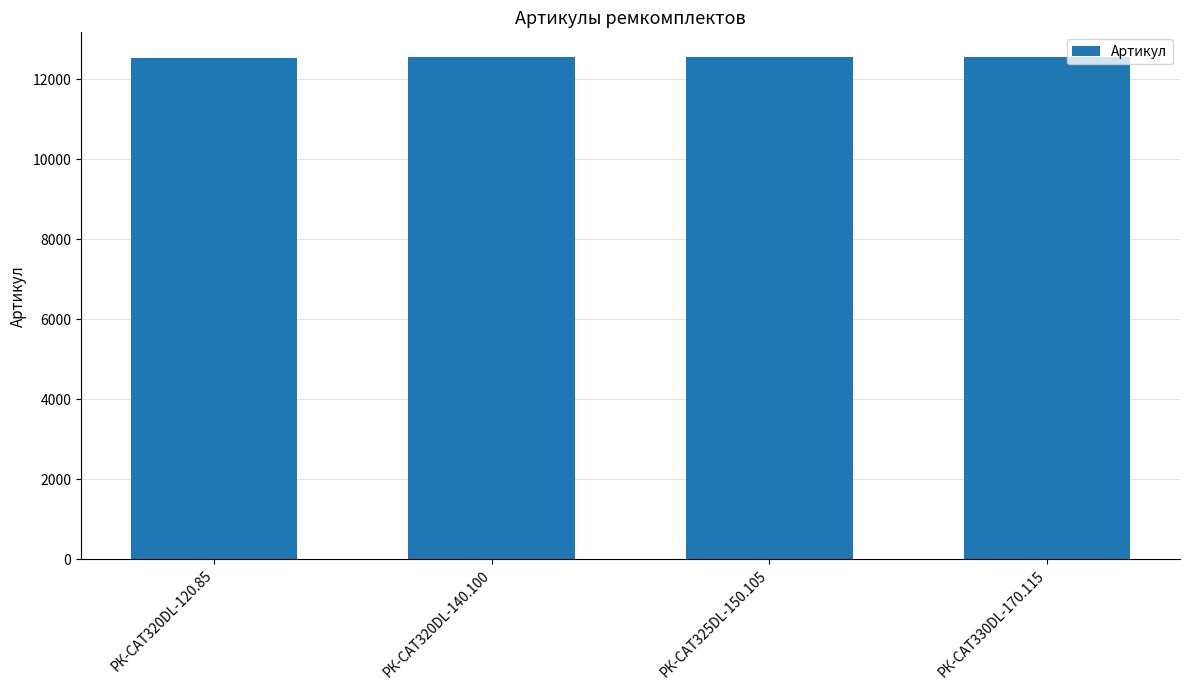

What is the maximum value shown in the chart?

12542